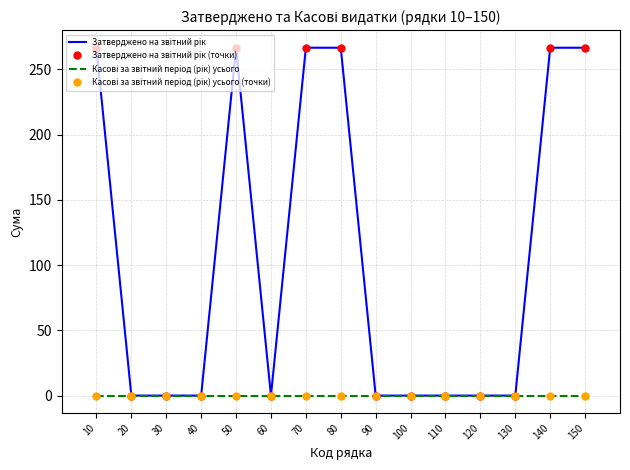

True or false: Касові за звітний період (рік) усього (точки) has a value of 0.0 at 60.

True